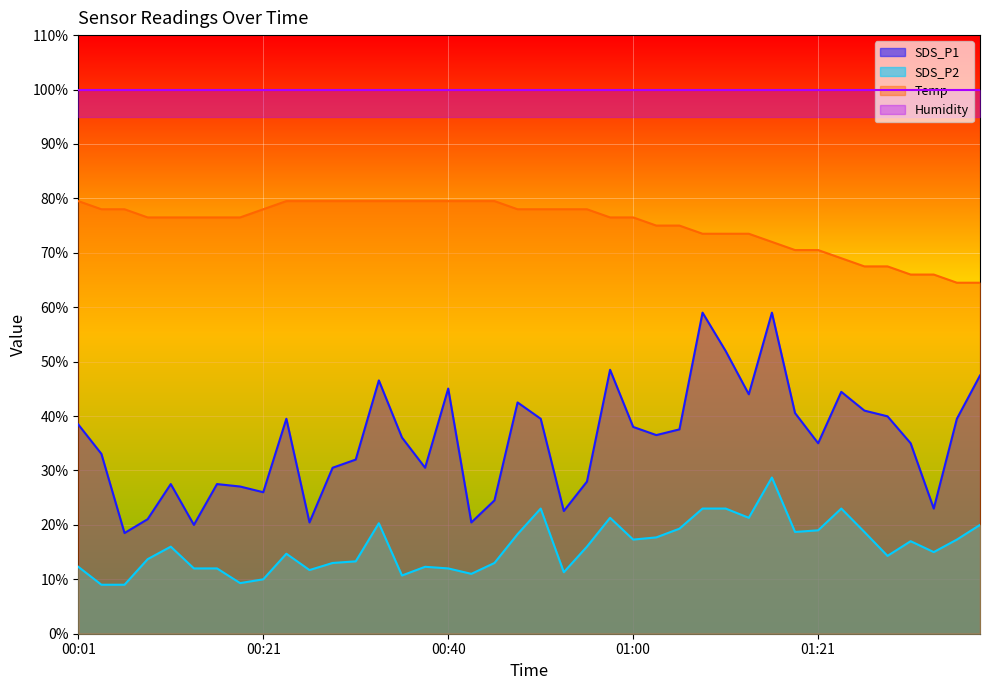

What is the highest value of the Temp series?

79.5